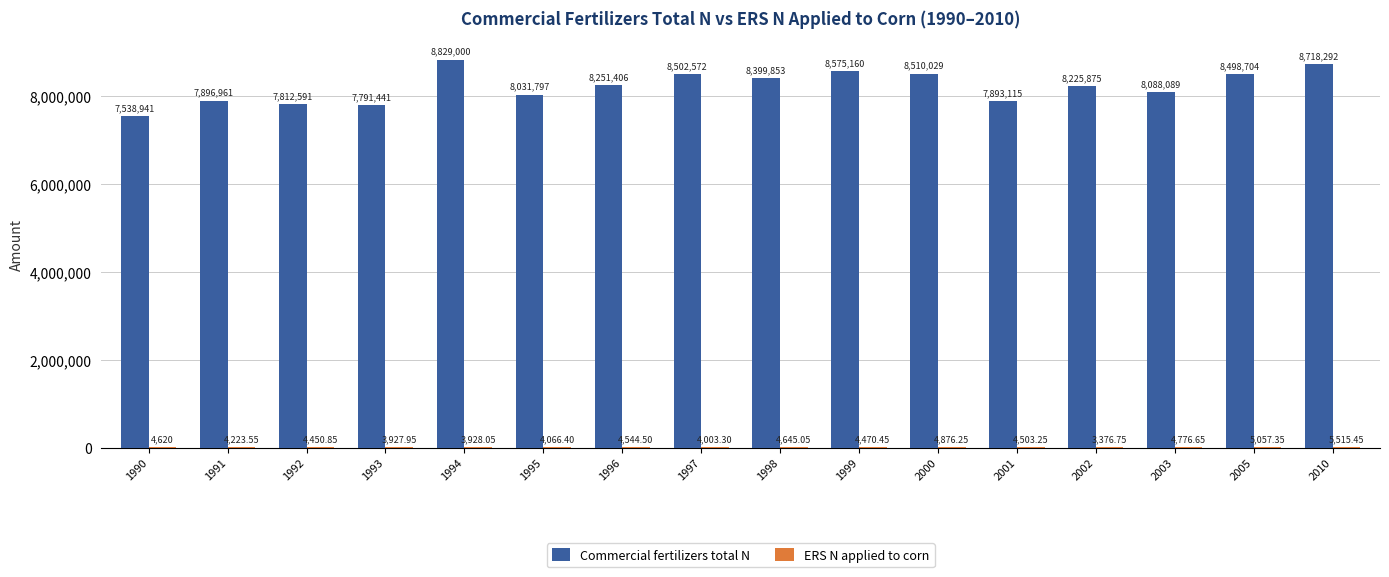

Between 1999 and 2003, which series saw the biggest shift?

Commercial fertilizers total N